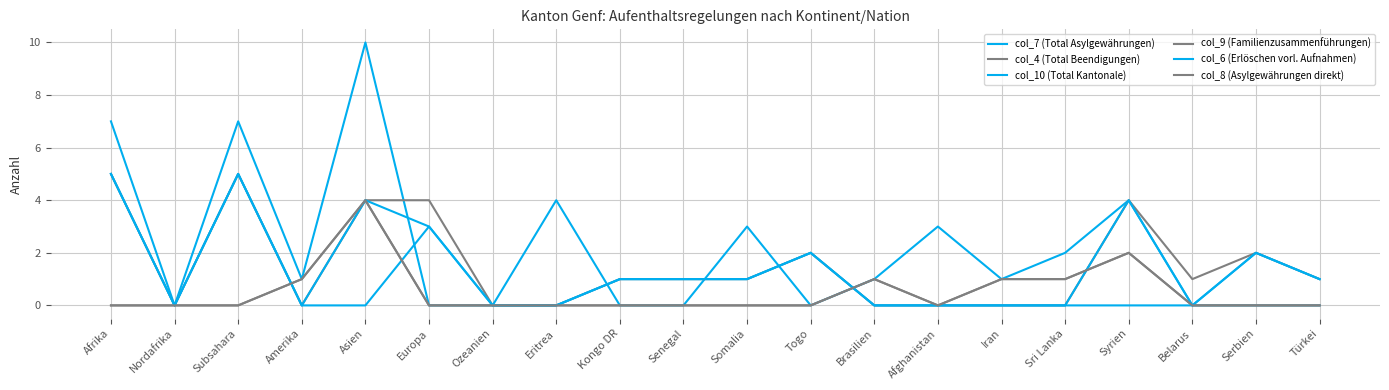

In col_9 (Familienzusammenführungen), how many points are higher than both neighbors (excluding endpoints)?

3